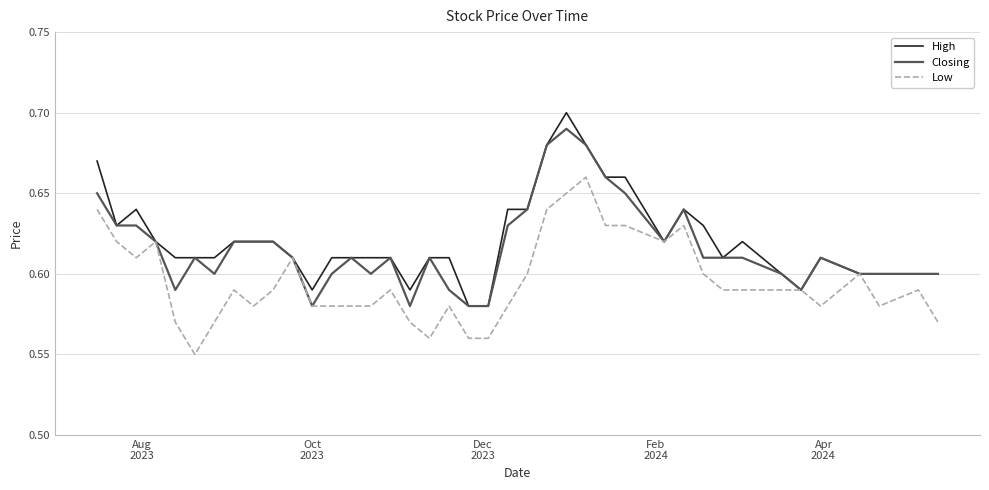

List the series in order of their peak value, highest first.

High, Closing, Low